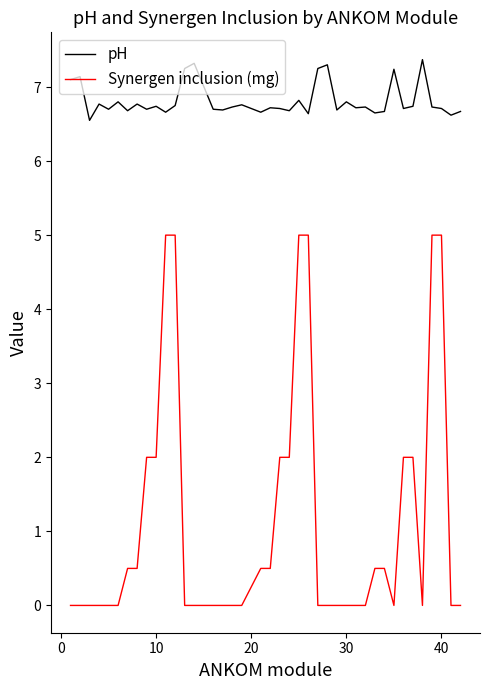

How many lines are shown in the chart?

2